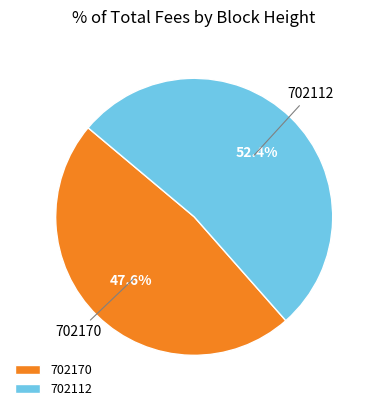

Rank the categories by value from highest to lowest.

702112, 702170